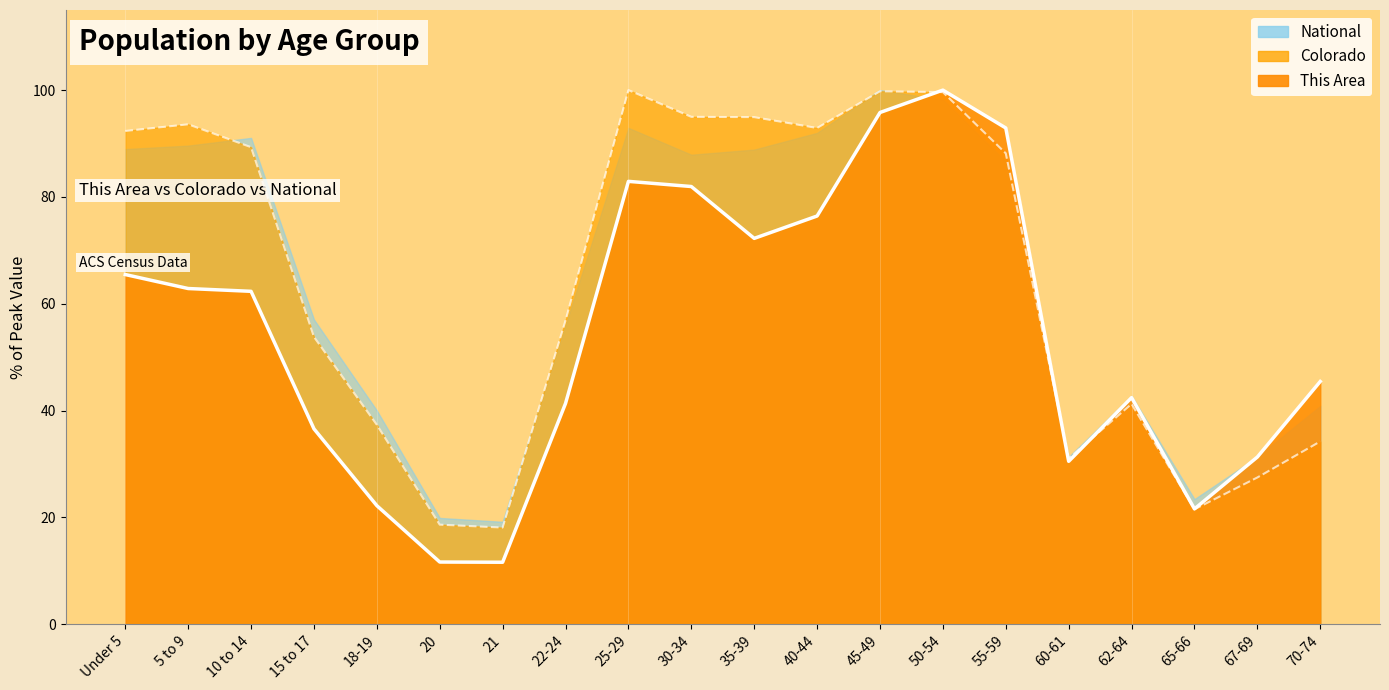

After their last crossing, which series has the higher values: Colorado or This Area?

This Area